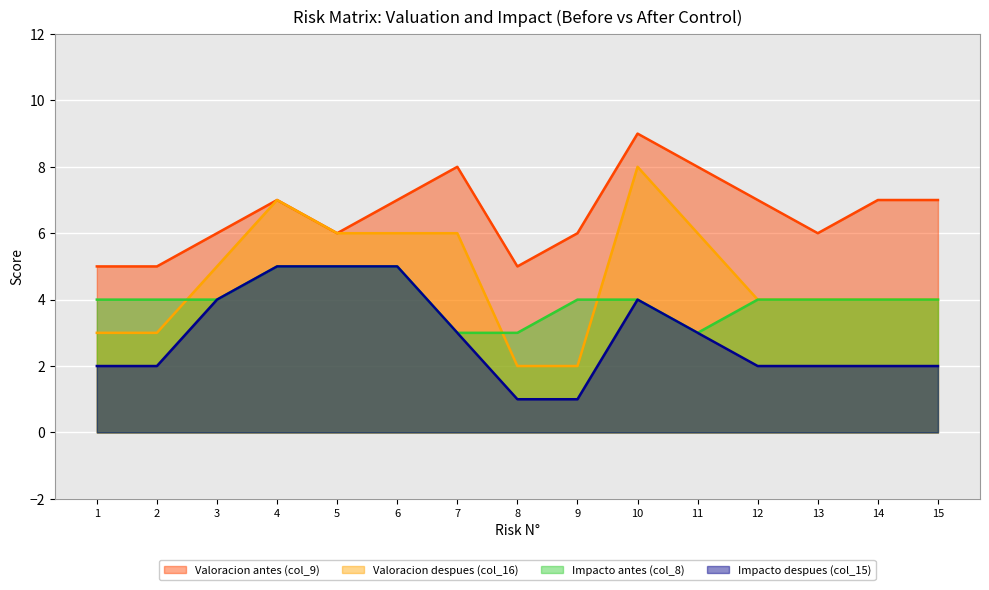

In Impacto despues (col_15), how many points are higher than both neighbors (excluding endpoints)?

1